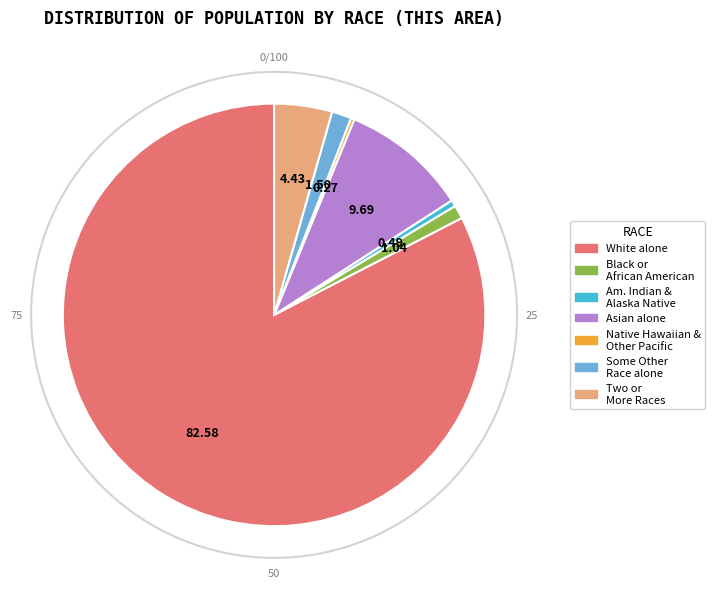

Is there a majority slice in this chart?

Yes